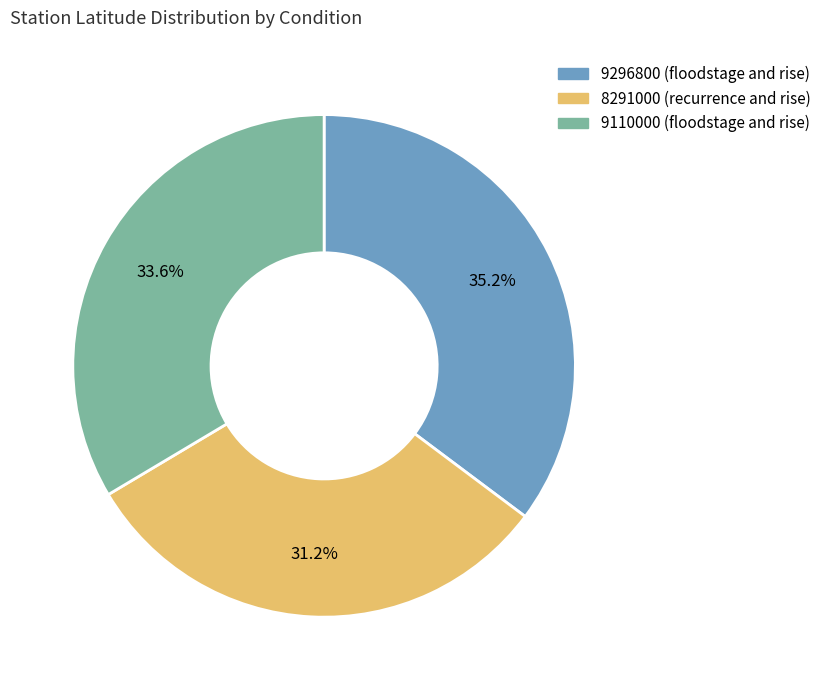

Is 9296800 (floodstage and rise) the majority of the pie?

No